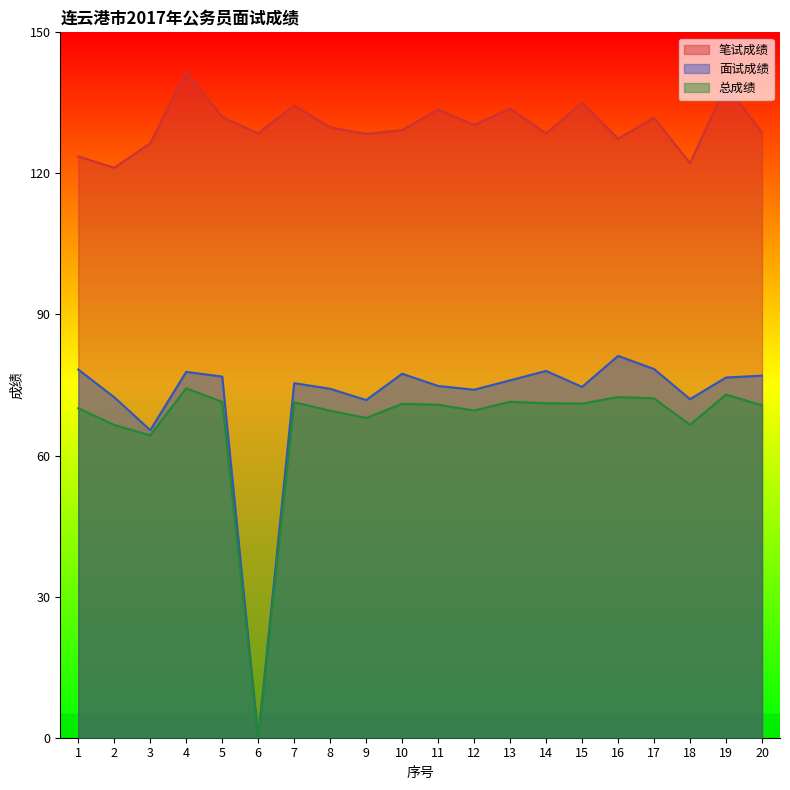

Rank the series at 10 from lowest to highest value.

总成绩, 面试成绩, 笔试成绩